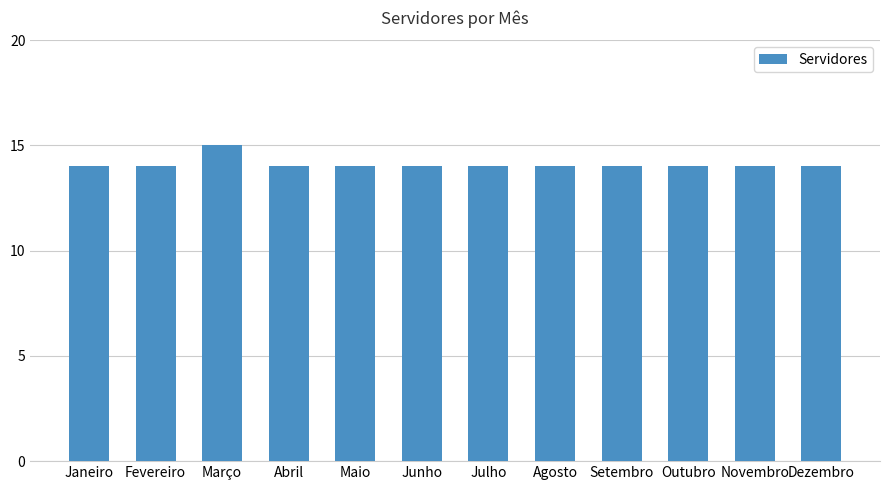

Is it true that the value at Abril is 14?

True